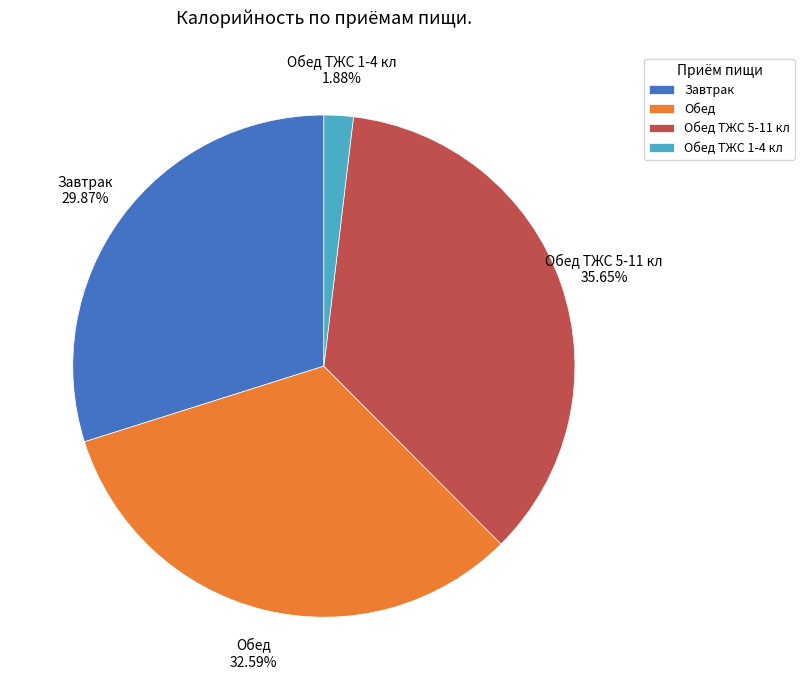

Does Завтрак represent more than half of the total?

No